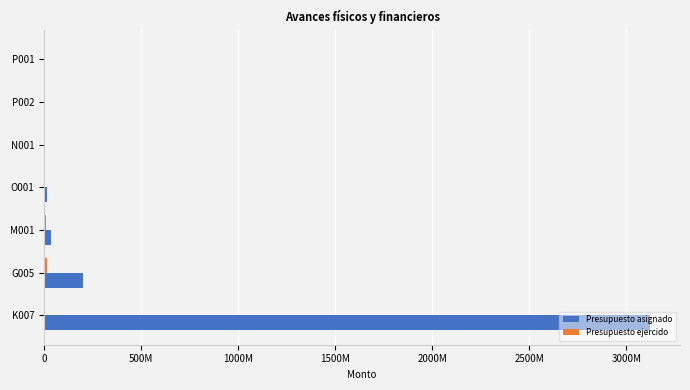

What is the difference between the maximum and minimum values in the Presupuesto asignado series?

3120683952.0